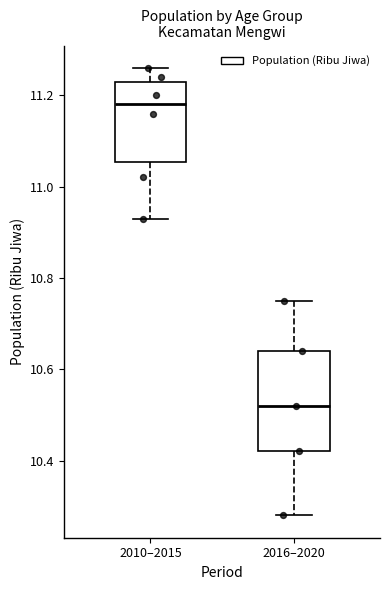

Reading left to right, transcribe this box plot: for each box, give where its median line is, the range the box spans, and where its two whiskers end, as read against the y-axis. The values are not printed on the chart, so give them approximately, as read against the axis.

2010–2015: median 11.18, box 11.06 to 11.24, whiskers 10.94 to 11.26
2016–2020: median 10.52, box 10.42 to 10.64, whiskers 10.28 to 10.76